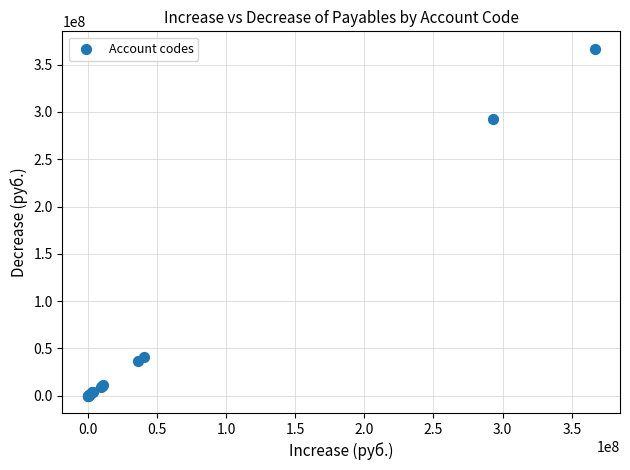

What Y value in the scatter plot is closest to 183441915?

292786213.8